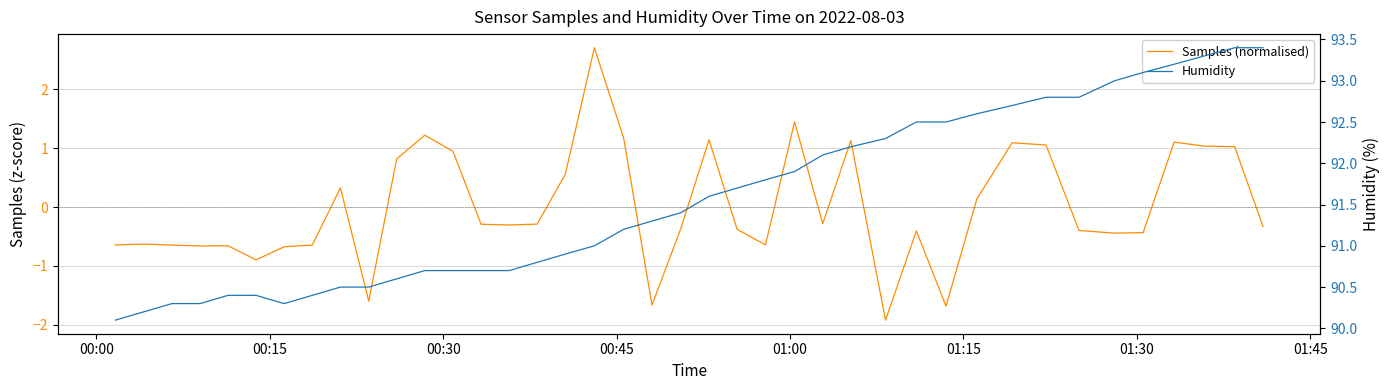

At how many categories does at least one series exceed 44?

40